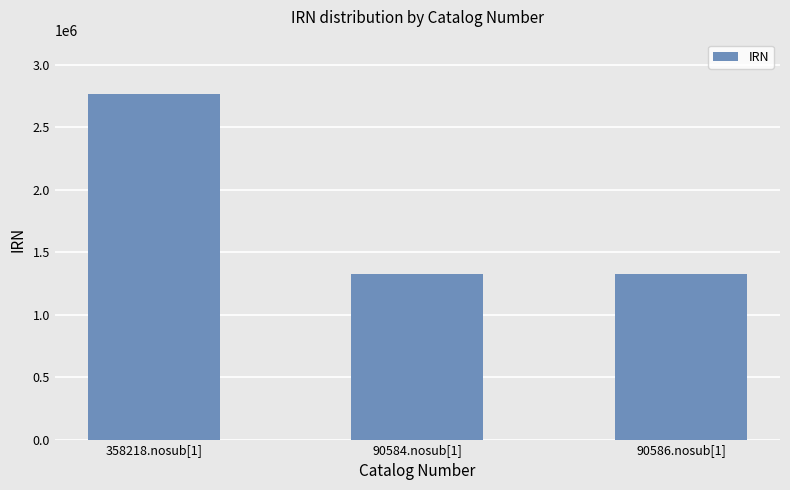

At which label does the data first exceed 1322162?

358218.nosub[1]